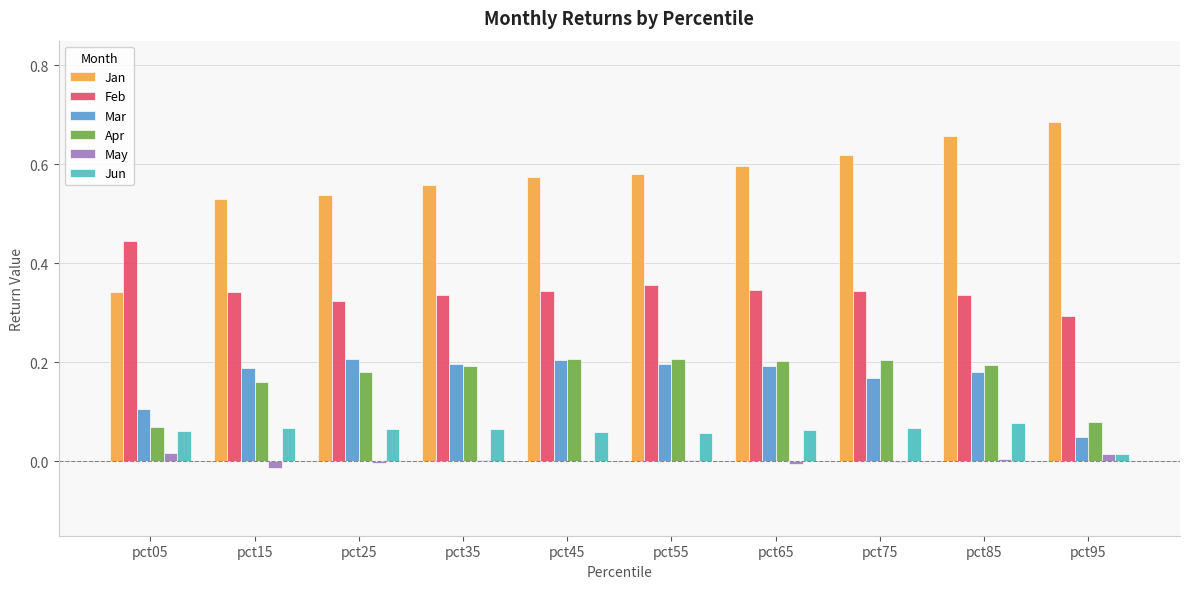

Is the value of Jan at pct55 greater than the value of Apr at pct65?

Yes